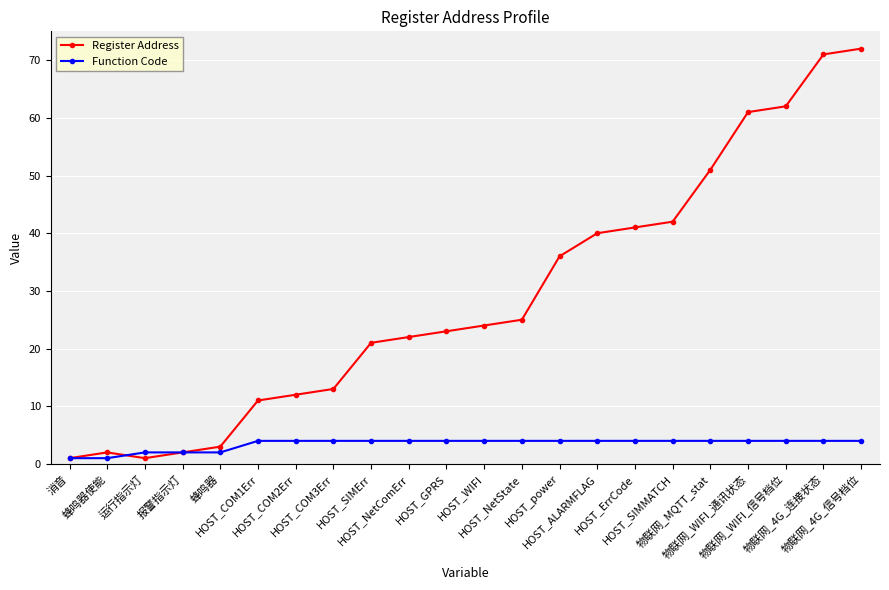

Where is Register Address nearest to the value 36?

HOST_power